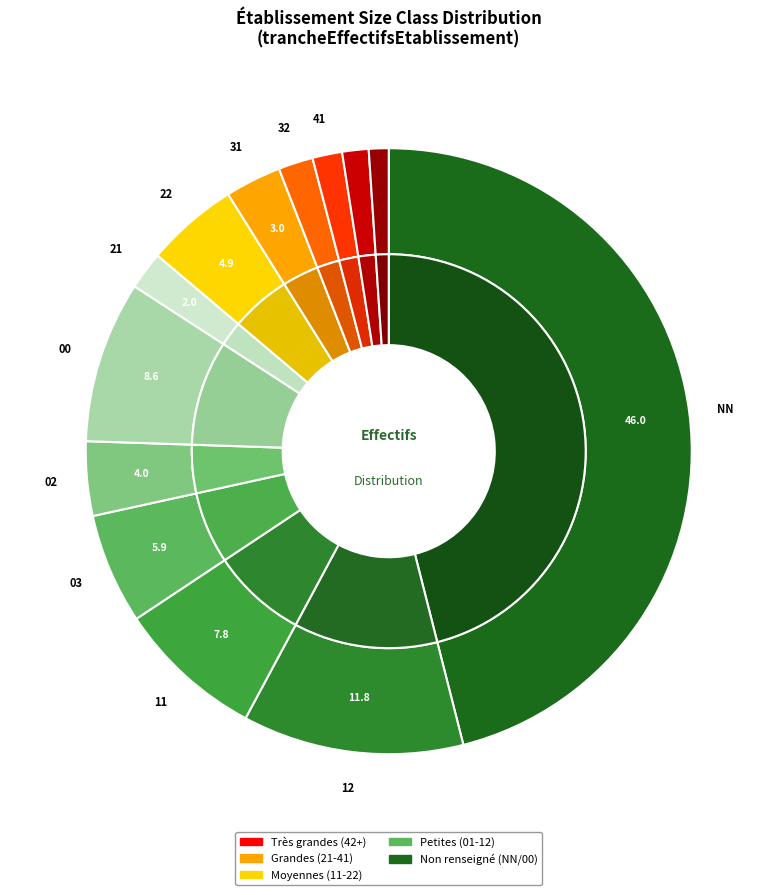

Does 00 represent more than half of the total?

No